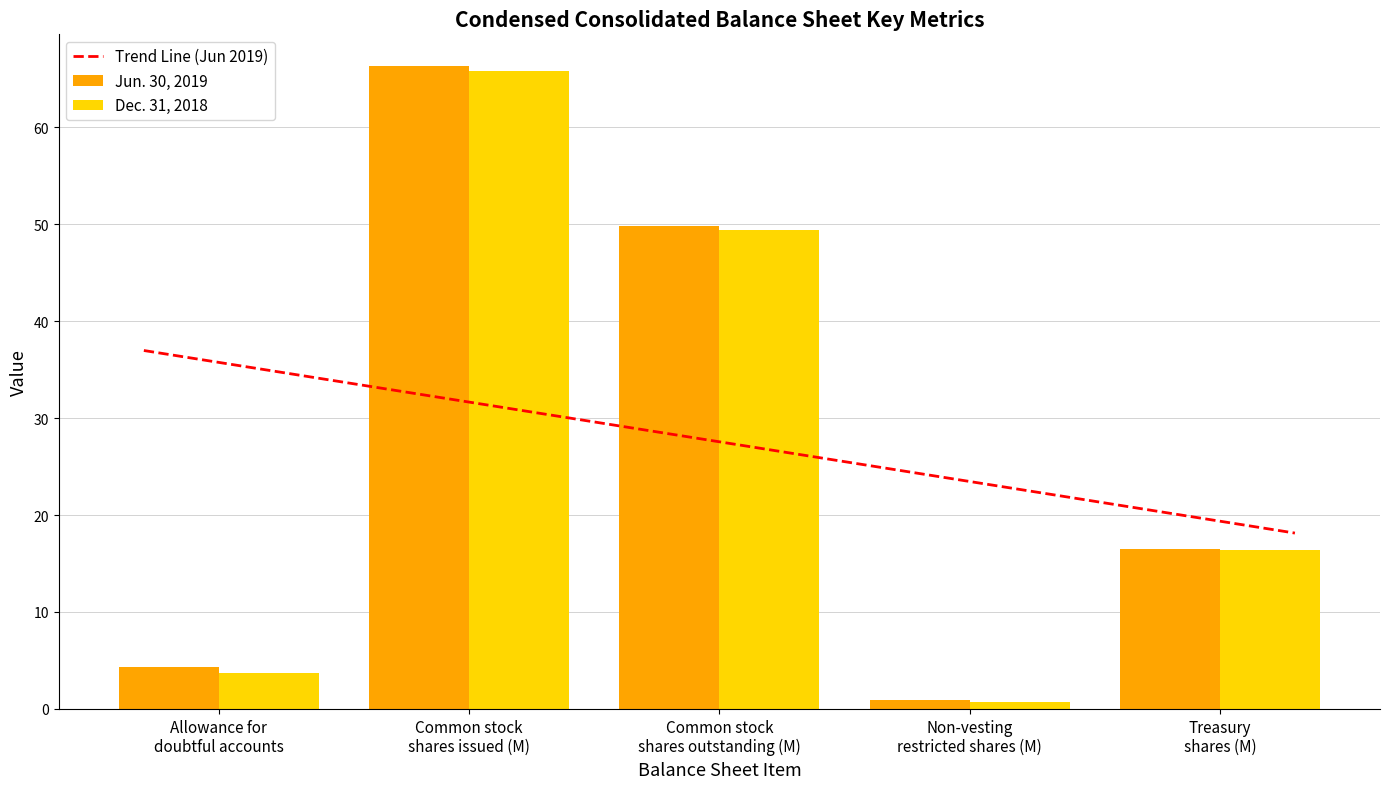

What is the highest value of the Jun. 30, 2019 series?

66.3